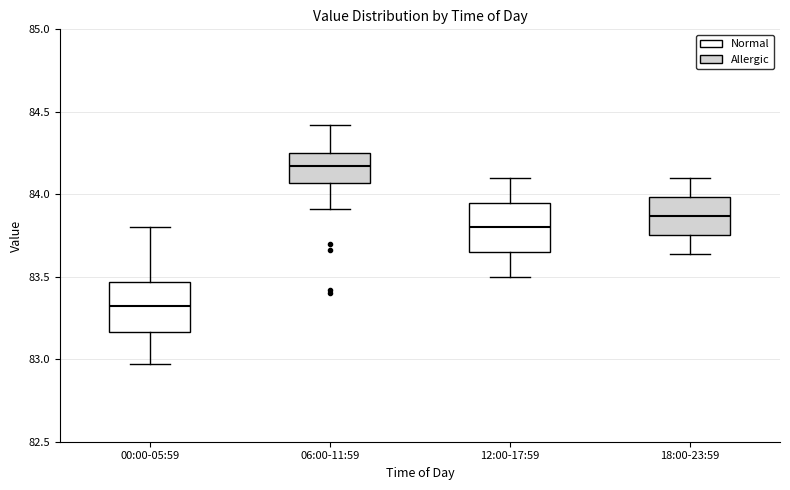

Which box's median line is the lowest?

00:00-05:59